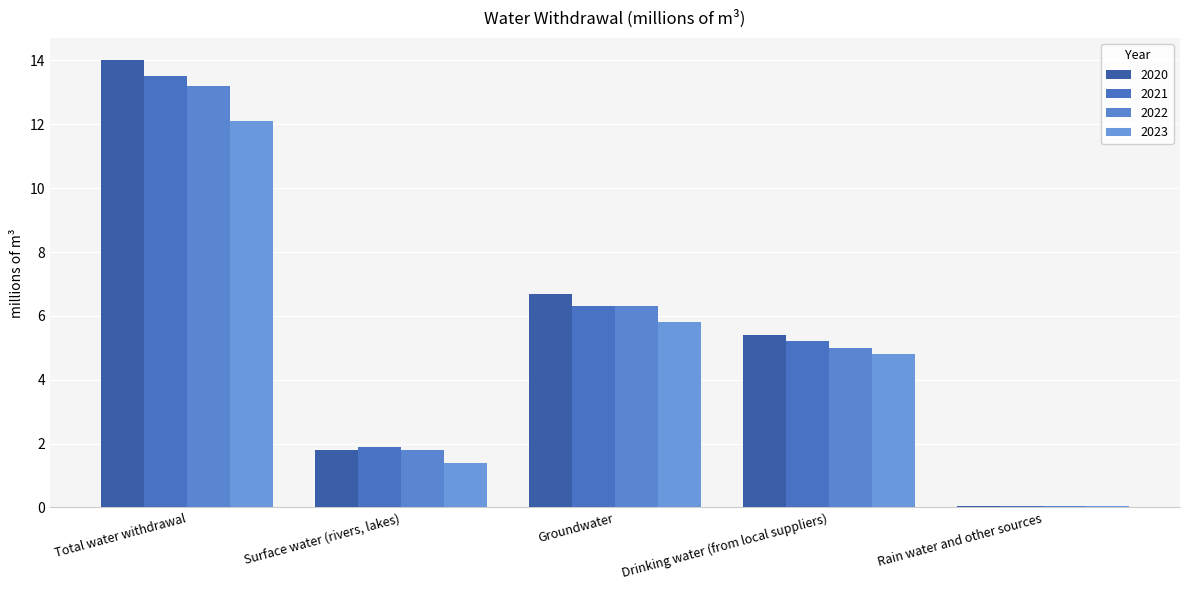

What is the smallest value displayed?

0.1